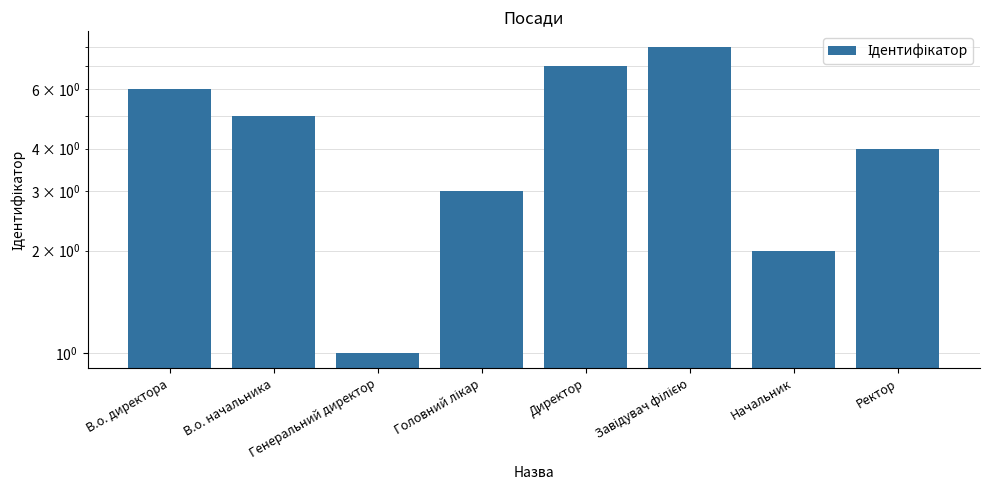

What is the sum of the values at Генеральний директор and В.о. начальника?

6